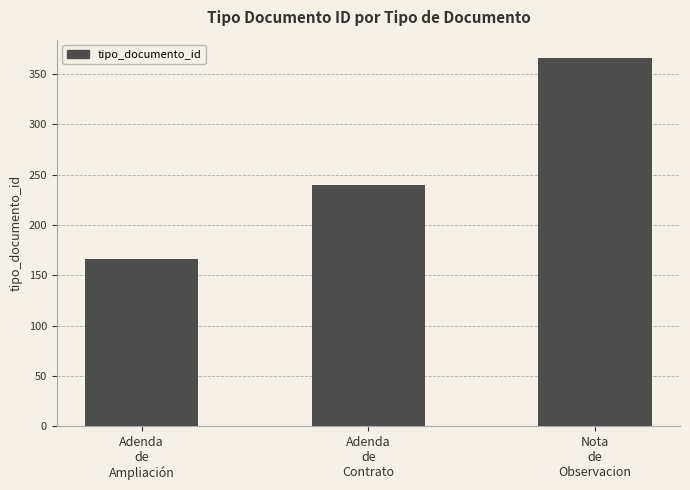

At which label is the value closest to 266?

Adenda
de
Contrato